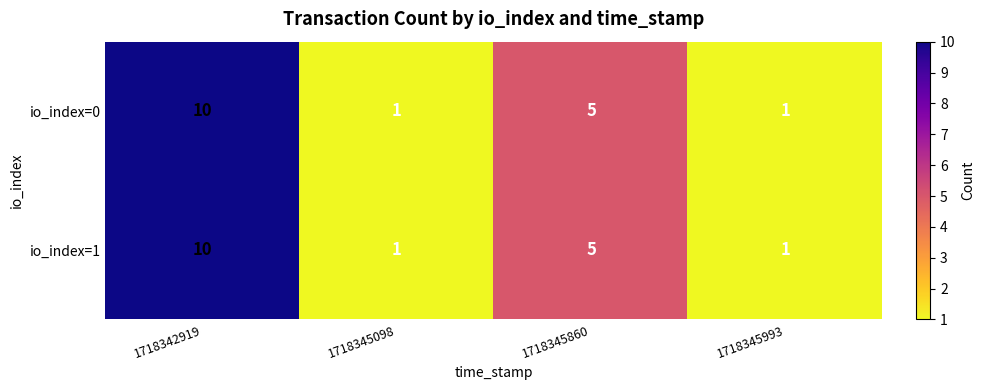

Is it true that io_index=0 equals 17 at 1718342919?

False